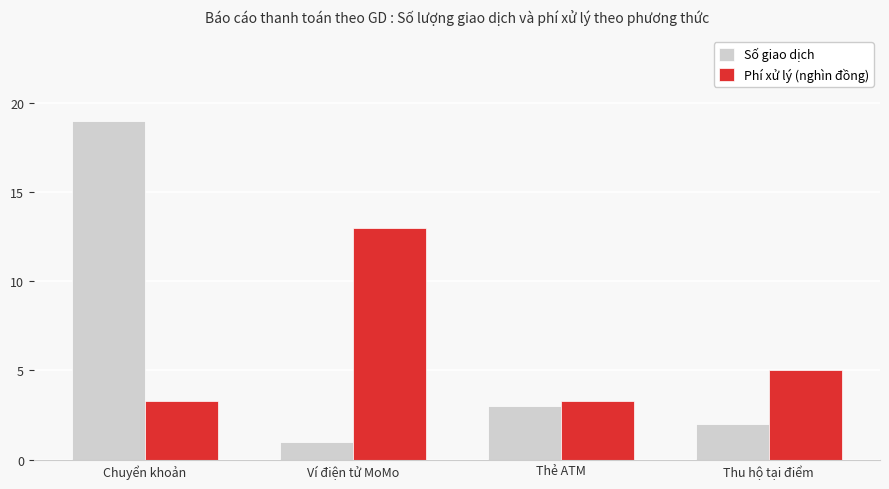

What is the sum of all Phí xử lý (nghìn đồng) values?

24.6